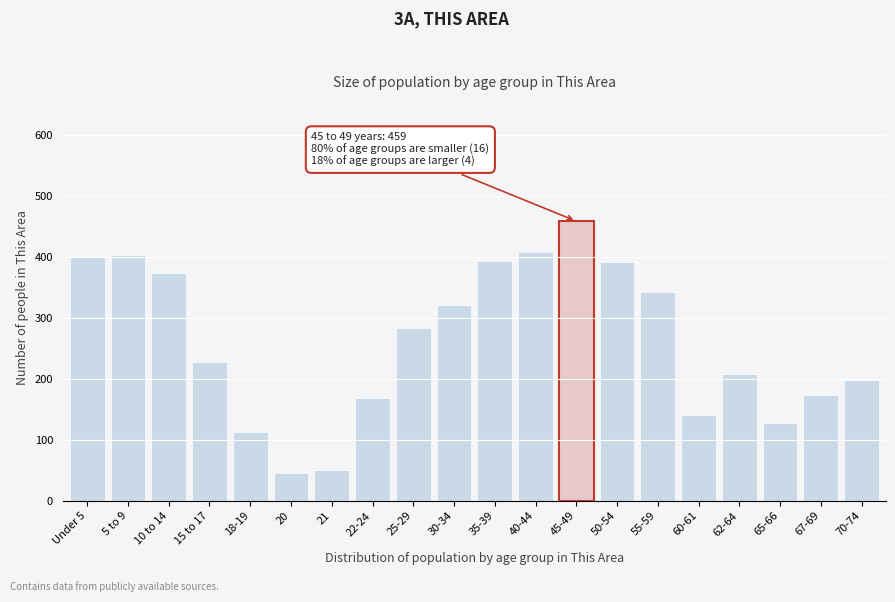

What is the sum of all values?

5237